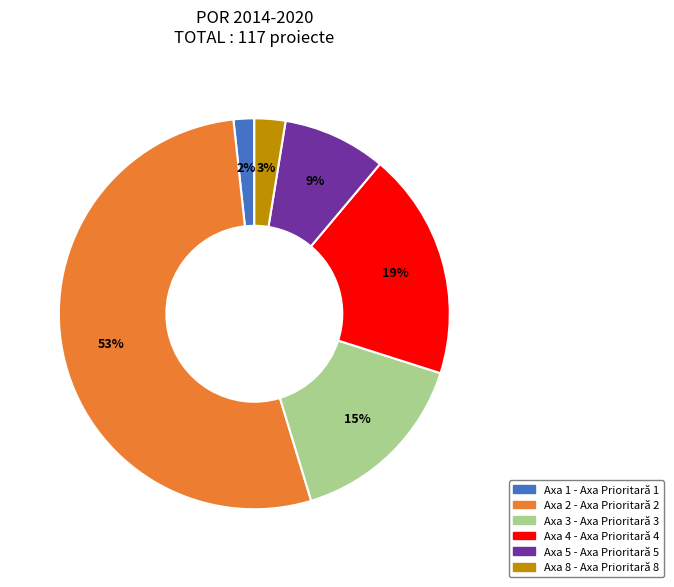

To the nearest percent, what is the average slice percentage?

17%